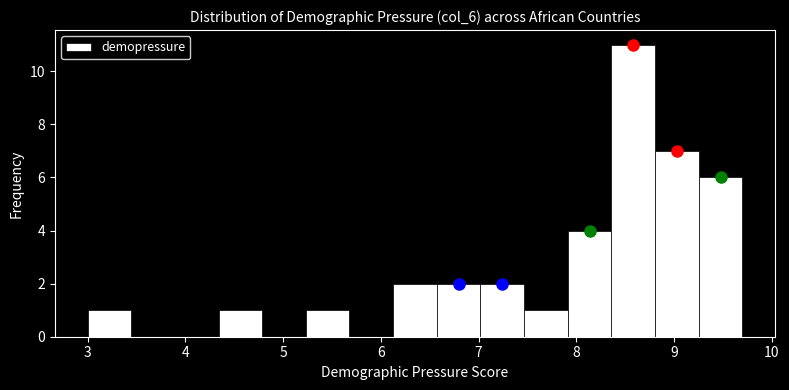

Reading left to right, list every bar in this chart as the range it spans on the x-axis followed by its height. Neither the bar edges nor the heights are printed on the chart, so give them approximately, as read against the axes.

3.0 to 3.4: 1
3.4 to 3.9: 0
3.9 to 4.3: 0
4.3 to 4.8: 1
4.8 to 5.2: 0
5.2 to 5.7: 1
5.7 to 6.1: 0
6.1 to 6.6: 2
6.6 to 7.0: 2
7.0 to 7.5: 2
7.5 to 7.9: 1
7.9 to 8.4: 4
8.4 to 8.8: 11
8.8 to 9.3: 7
9.3 to 9.7: 6